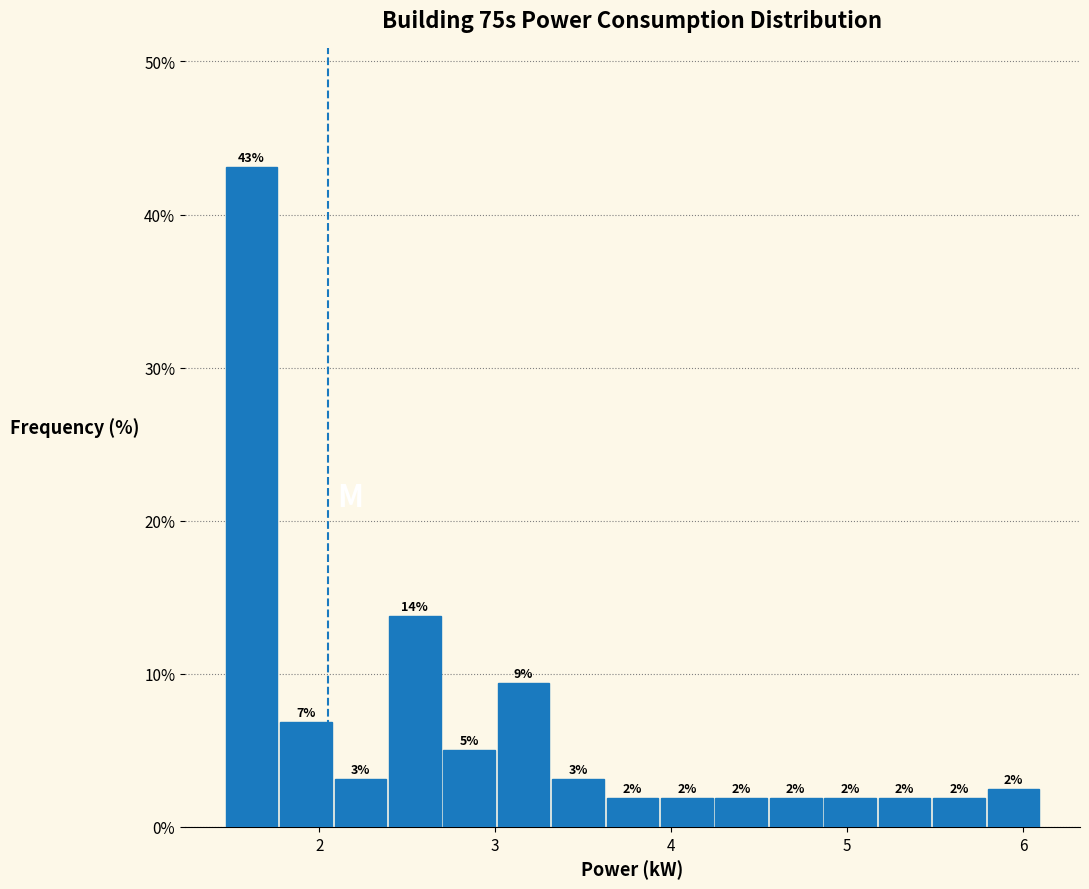

Read against the x-axis, roughly where is the centre of the tallest bar?

1.6